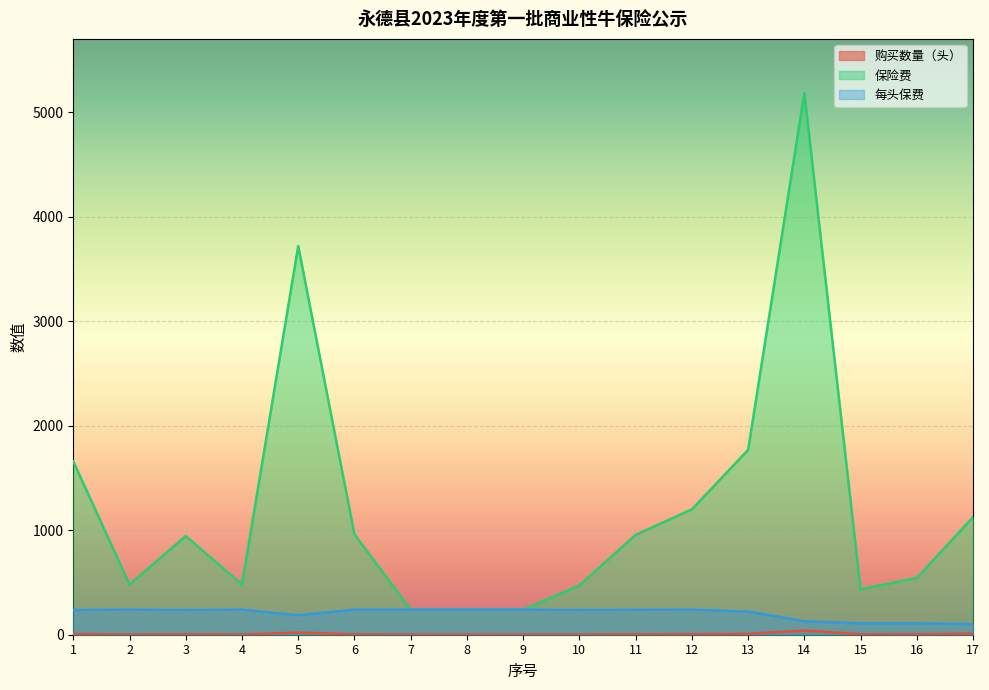

True or false: 每头保费 and 保险费 intersect in this chart.

False